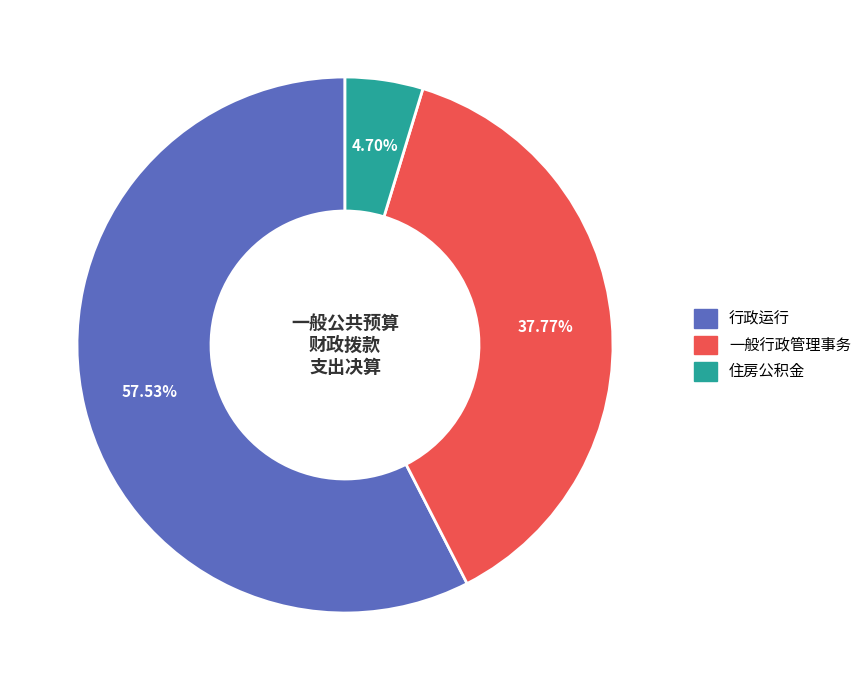

To the nearest percent, what is the average slice percentage?

33%